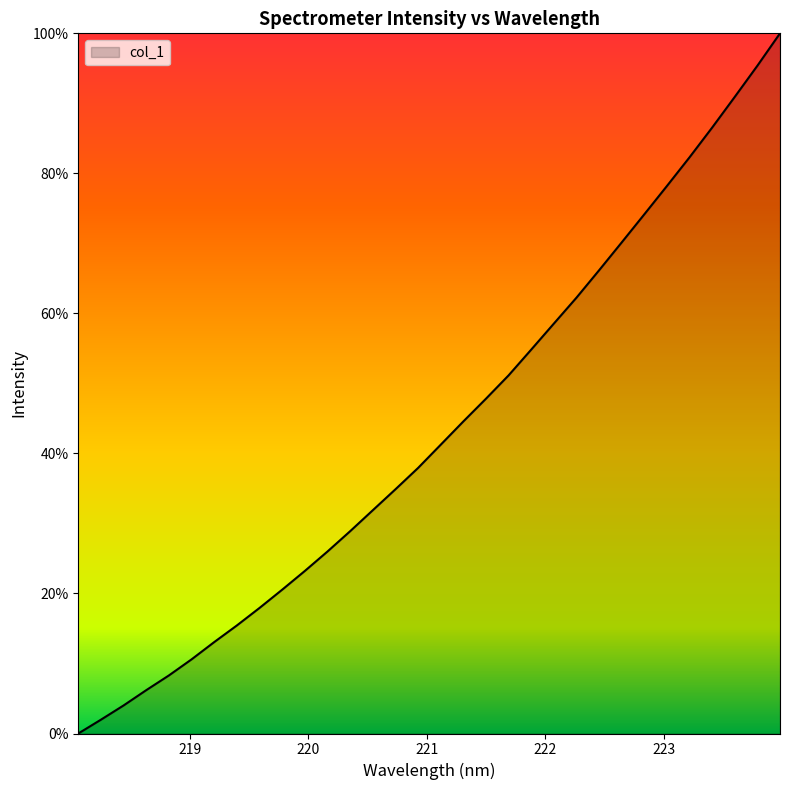

How many positive values are there?

31